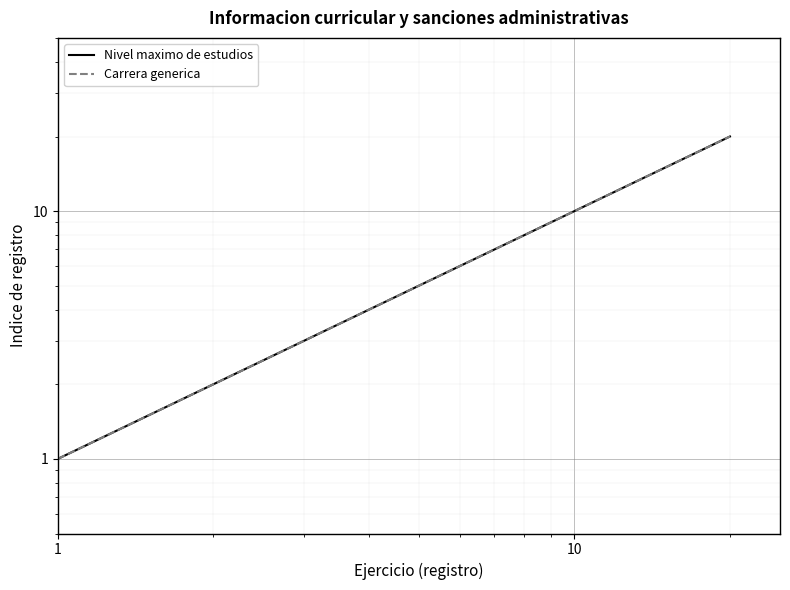

Which series has the largest total across all categories?

Nivel maximo de estudios